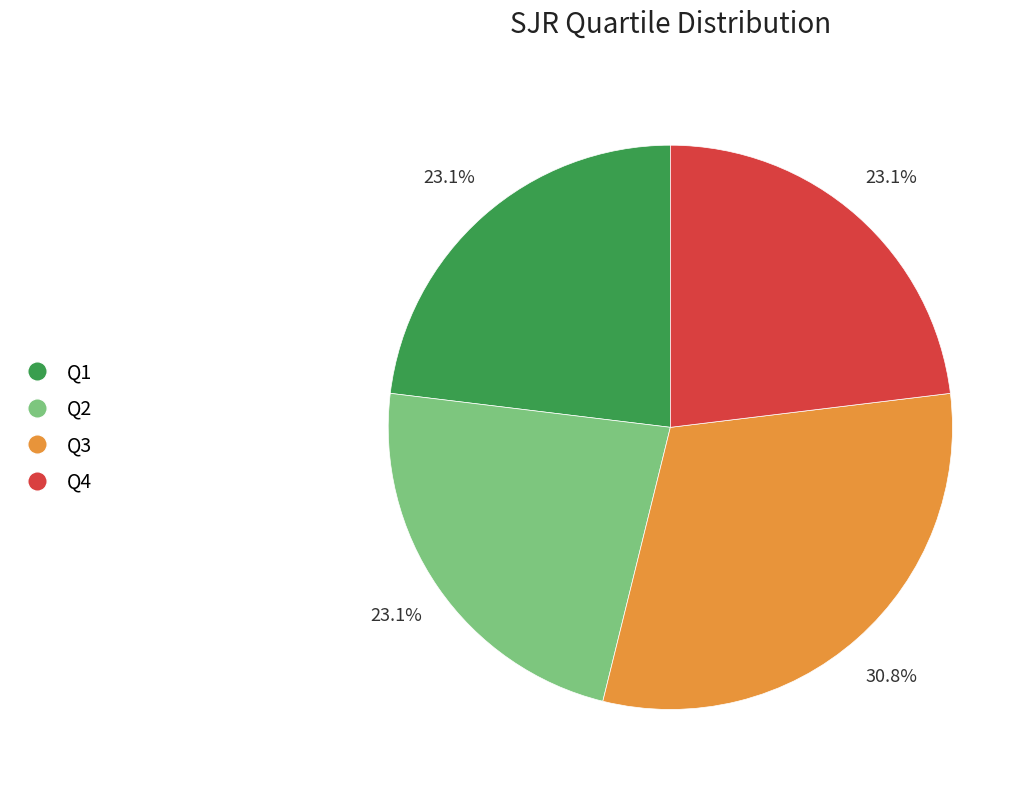

Does Q4 account for over 50% of the chart?

No